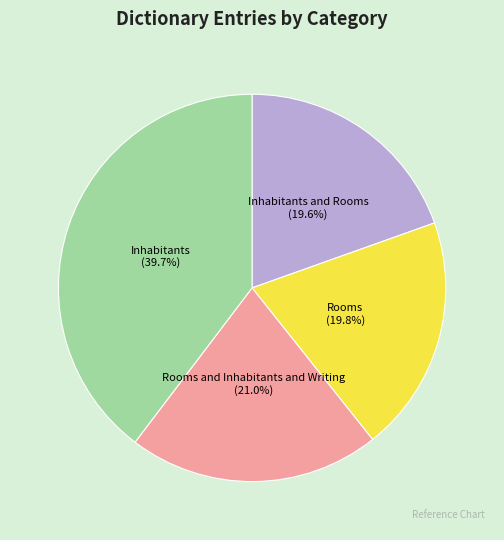

Count the number of slices in the pie.

4